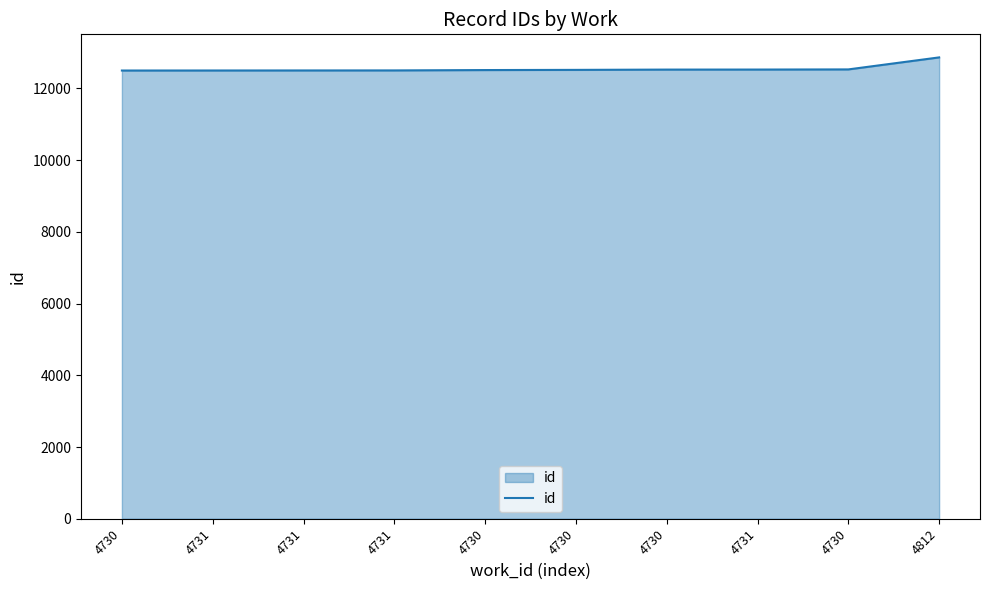

How many lines are shown in the chart?

1